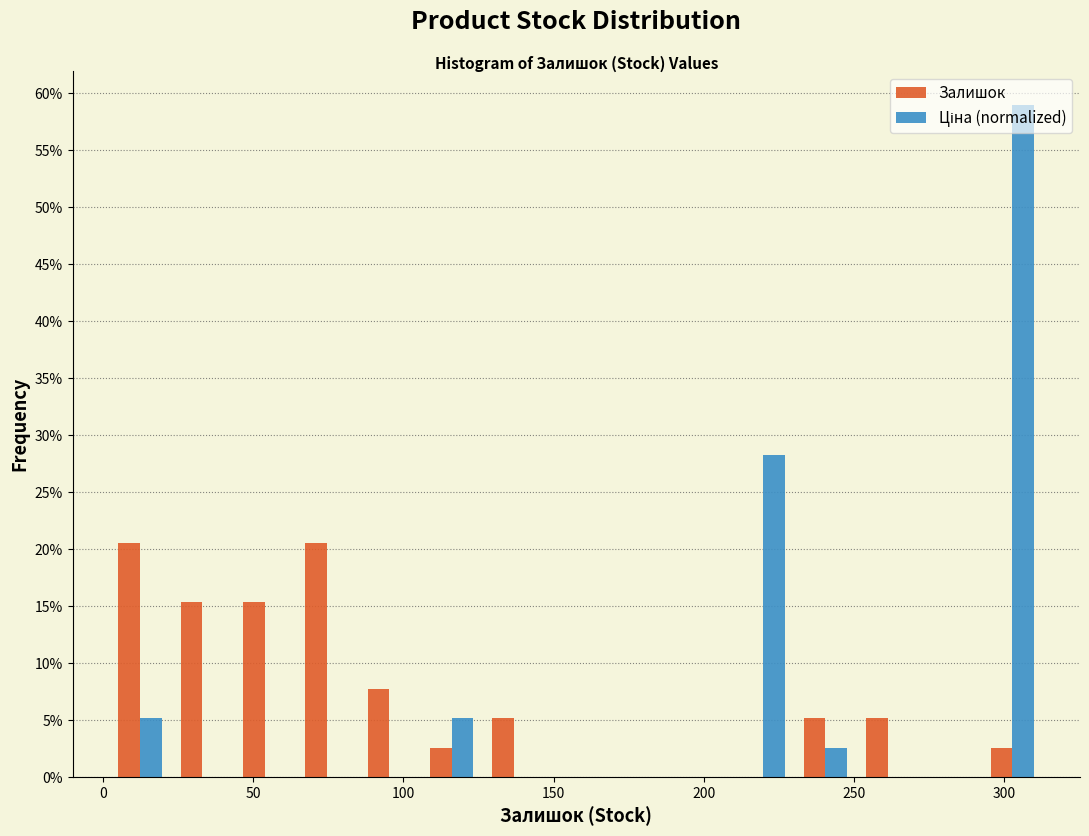

What is the height of the Ціна (normalized) bar covering 210 to 230 on the x-axis? Neither the bar edges nor the heights are printed on the chart, so give them approximately, as read against the axes.

28.0